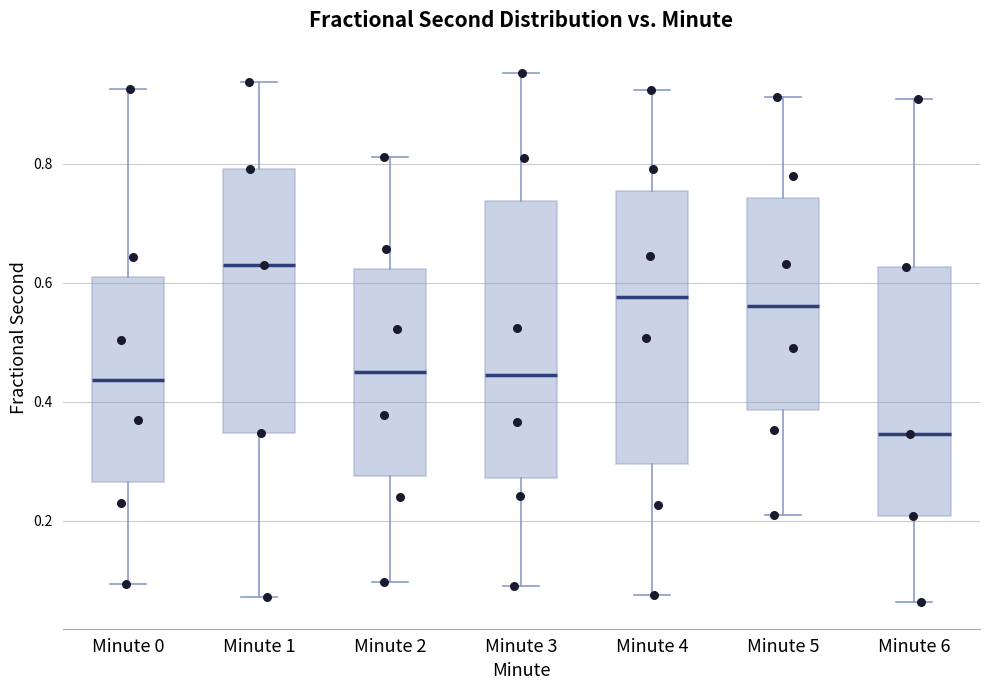

Reading left to right, transcribe this box plot: for each box, give where its median line is, the range the box spans, and where its two whiskers end, as read against the y-axis. The values are not printed on the chart, so give them approximately, as read against the axis.

Minute 0: median 0.44, box 0.26 to 0.60, whiskers 0.10 to 0.92
Minute 1: median 0.64, box 0.34 to 0.80, whiskers 0.08 to 0.94
Minute 2: median 0.46, box 0.28 to 0.62, whiskers 0.10 to 0.82
Minute 3: median 0.44, box 0.28 to 0.74, whiskers 0.10 to 0.96
Minute 4: median 0.58, box 0.30 to 0.76, whiskers 0.08 to 0.92
Minute 5: median 0.56, box 0.38 to 0.74, whiskers 0.20 to 0.92
Minute 6: median 0.34, box 0.20 to 0.62, whiskers 0.06 to 0.90